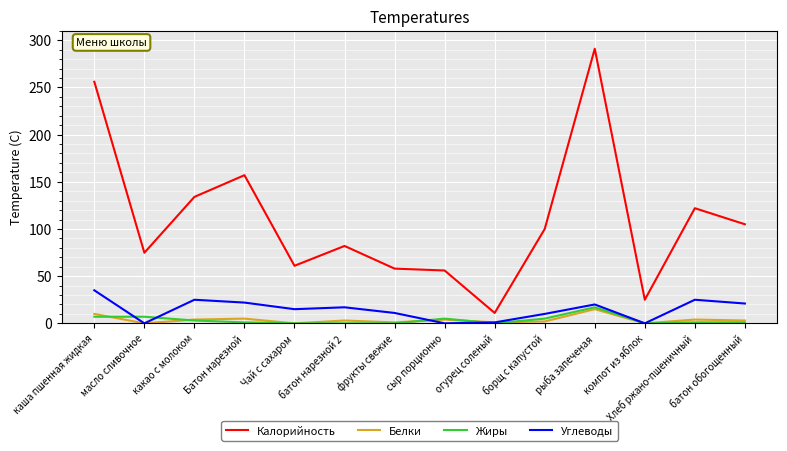

How many lines are shown in the chart?

4